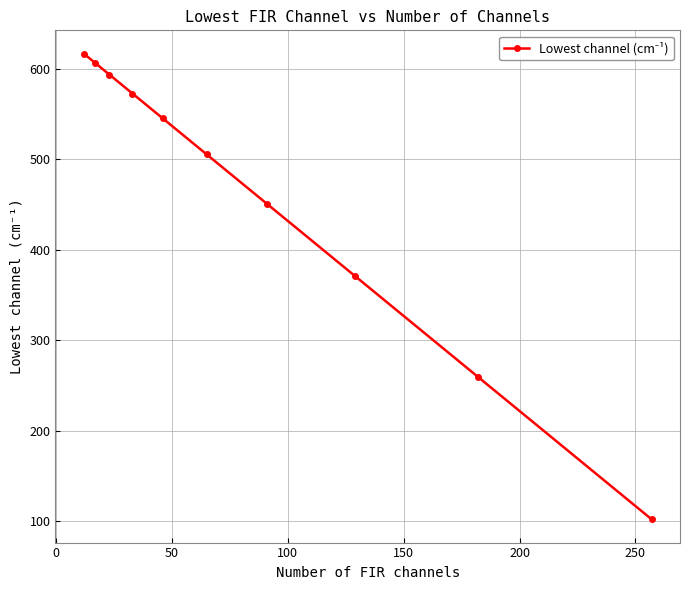

What is the greatest value displayed?

616.8